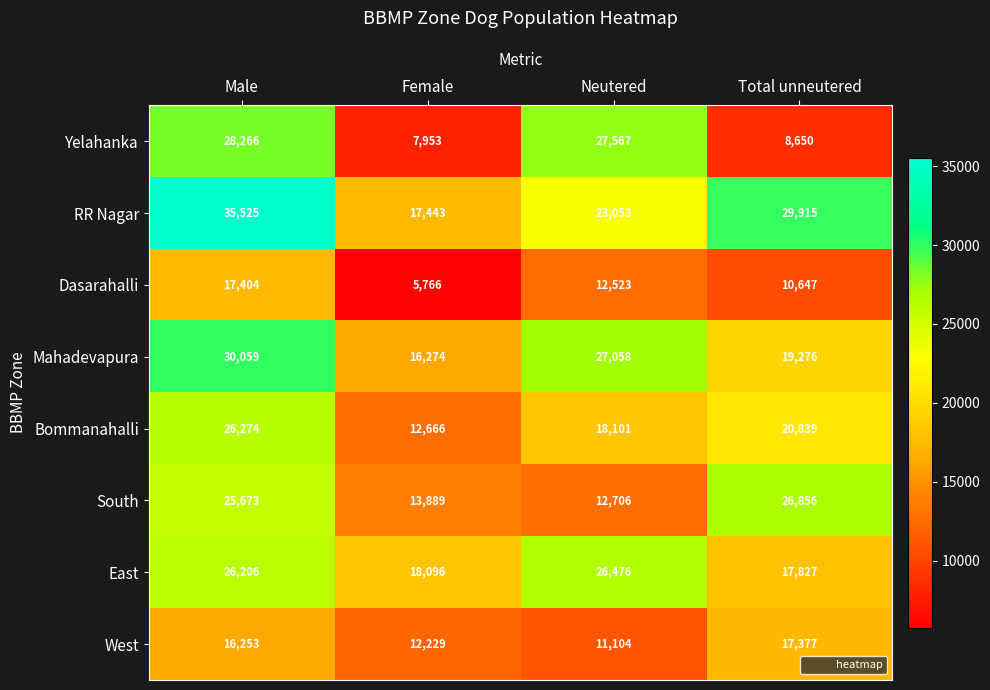

What is the highest value of the West series?

17377